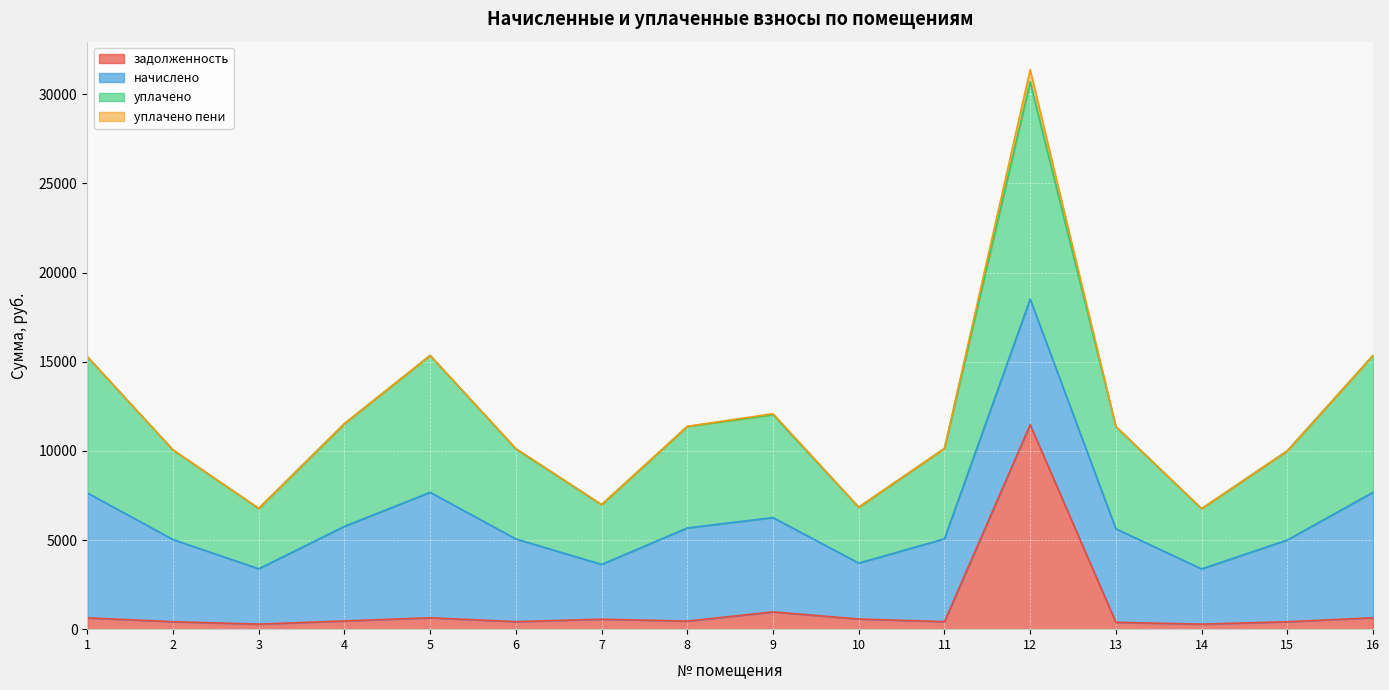

Does the chart display data point markers on the line(s)?

No